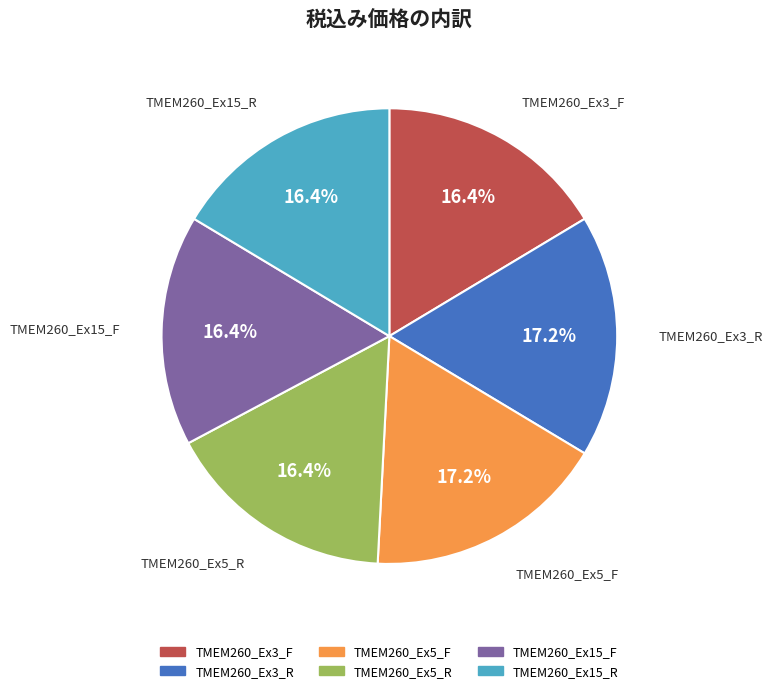

What percentage is NOT represented by TMEM260_Ex5_F?

82.8%